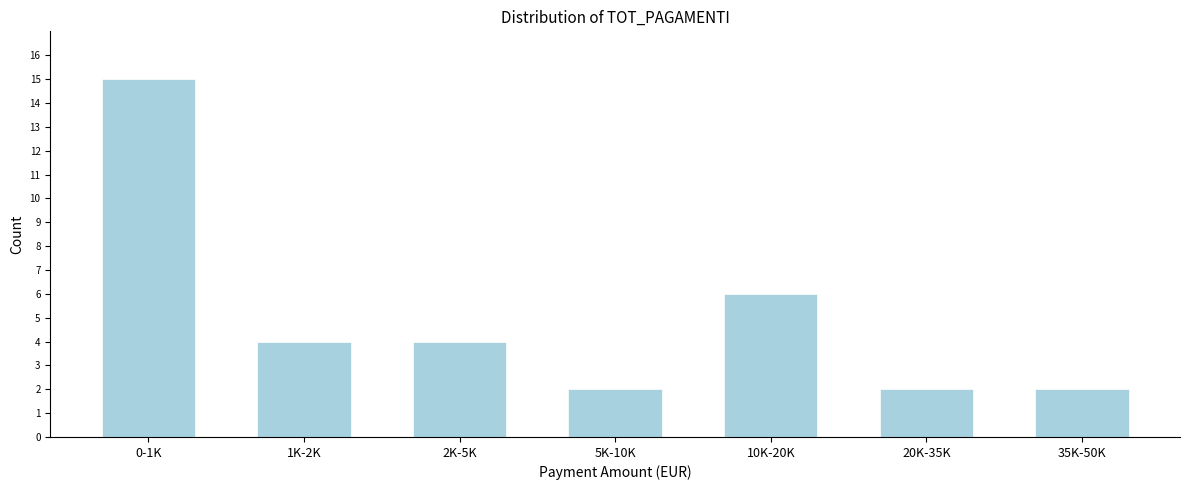

Reading left to right, transcribe all the data shown in this chart.

0-1K=15	1K-2K=4	2K-5K=4	5K-10K=2	10K-20K=6	20K-35K=2	35K-50K=2